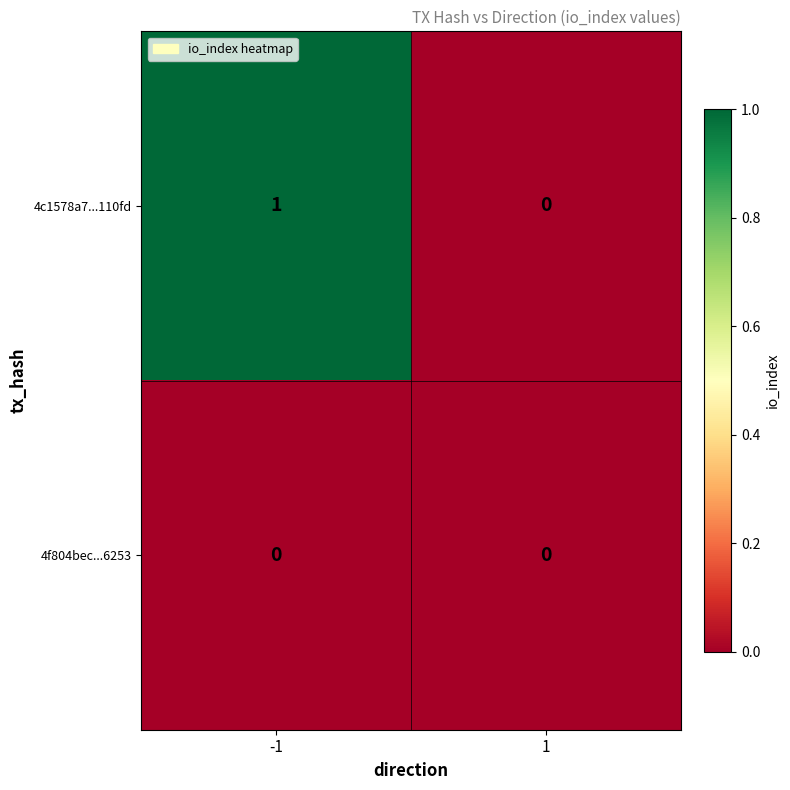

Is the value of 4c1578a7...110fd at -1 greater than the value of 4f804bec...6253 at -1?

Yes